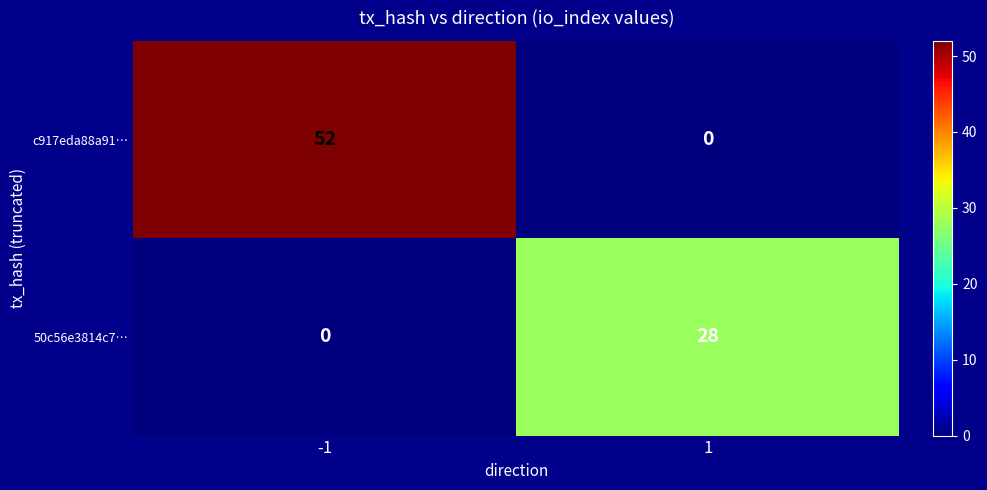

What is the sum of the c917eda88a91… values at 1 and -1?

52